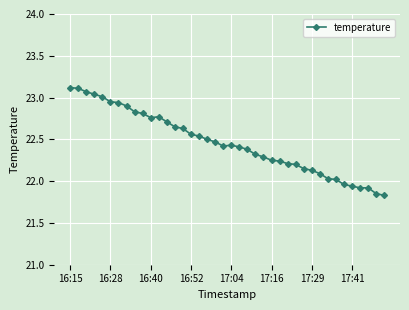

What is the sum of all values?

898.4